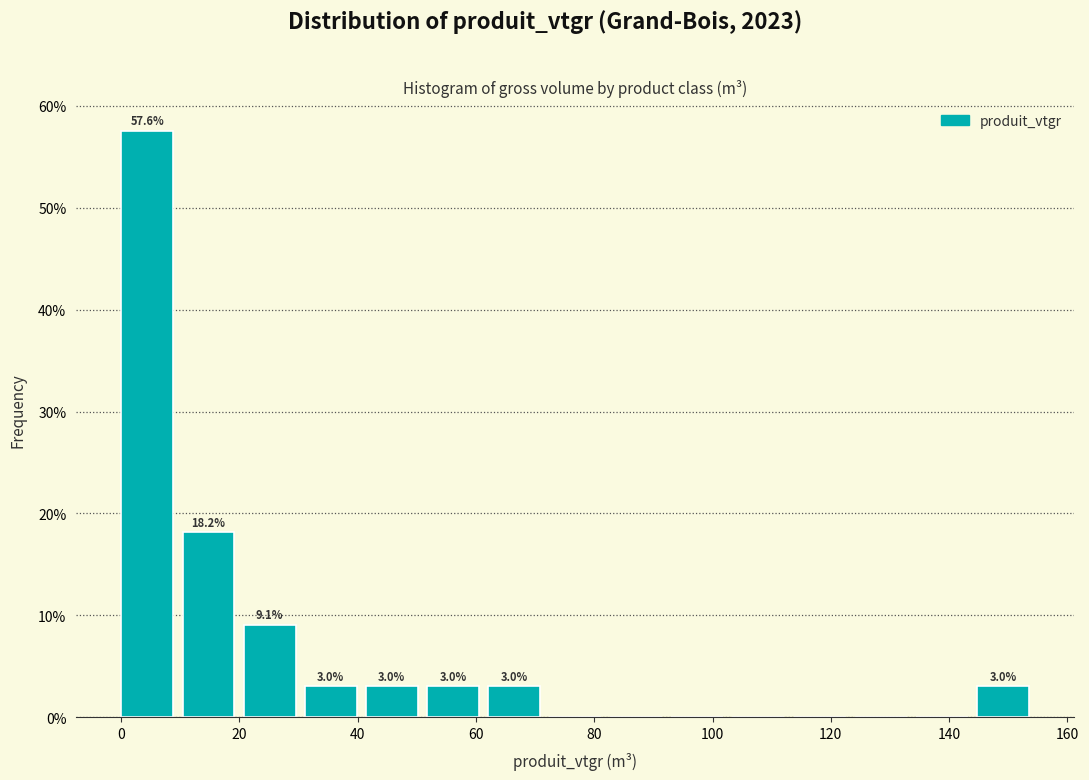

Which range on the x-axis has the tallest bar?

0 to 10